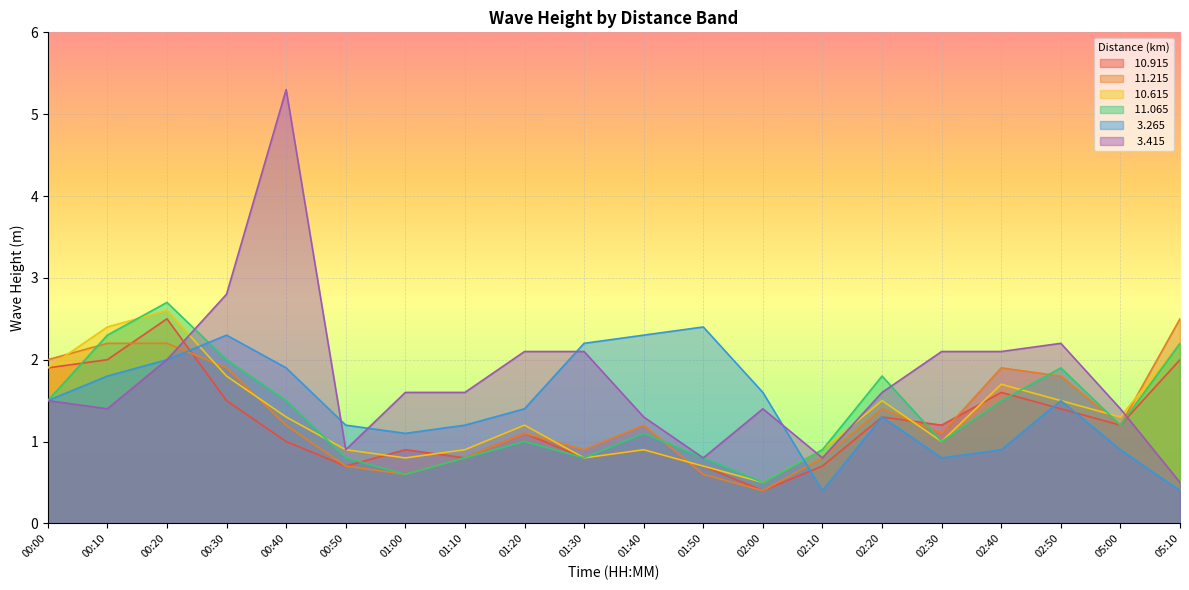

What are all the series names shown in the legend?

 10.915,  11.215,  10.615,  11.065,   3.265,   3.415